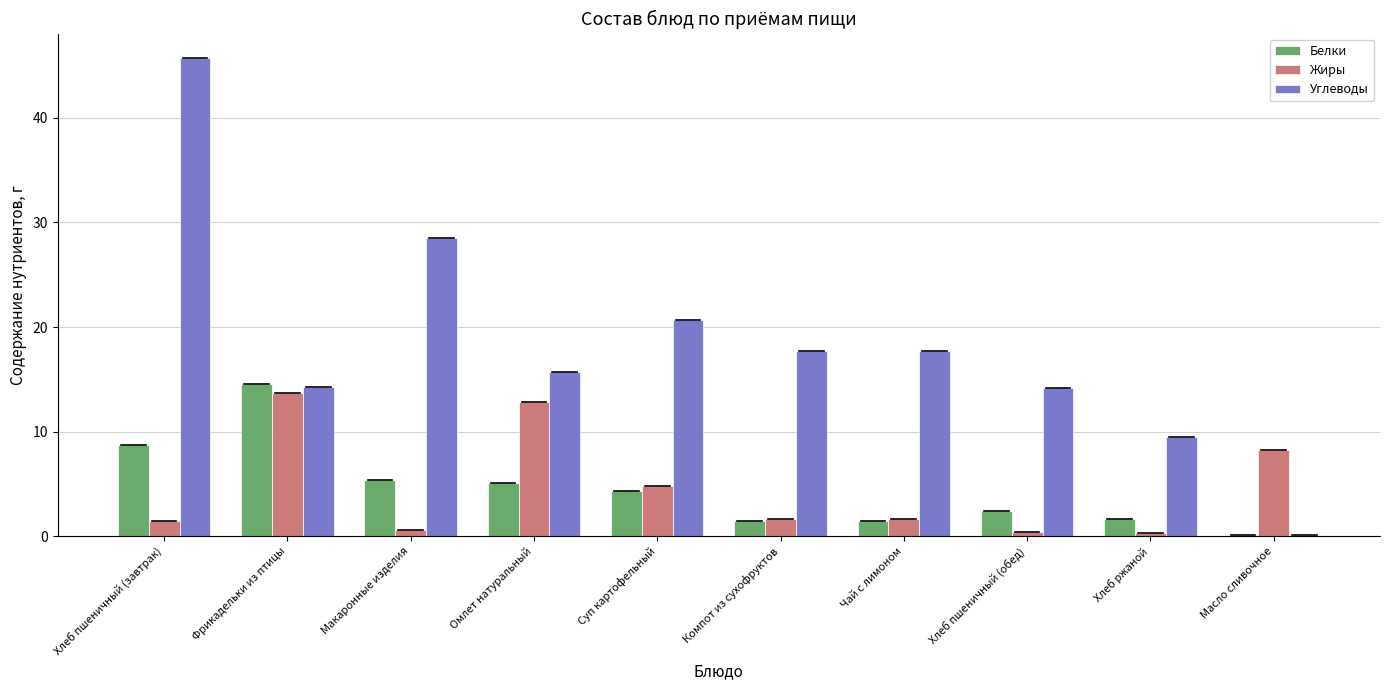

At which label does Жиры first exceed 1?

Хлеб пшеничный (завтрак)